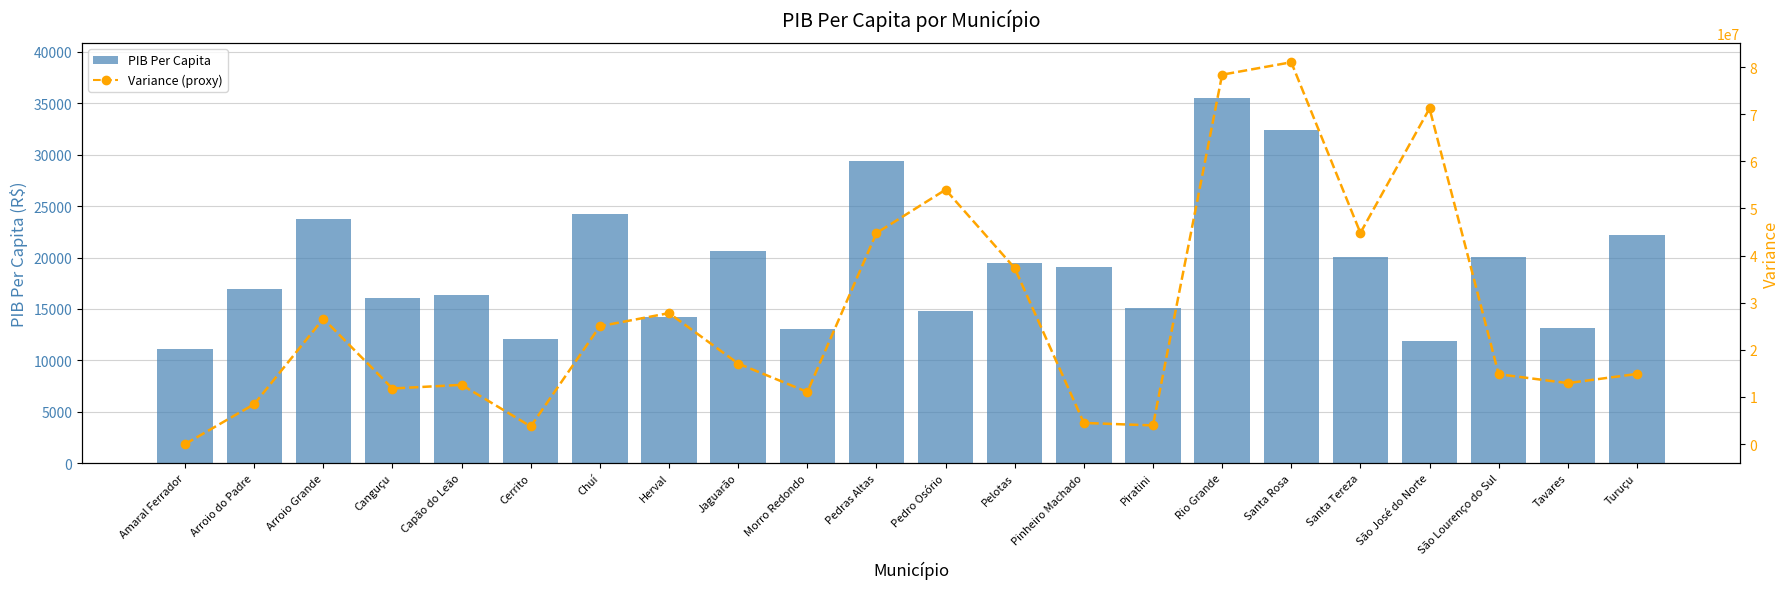

What is the label of the 21st bar from the right?

Arroio do Padre